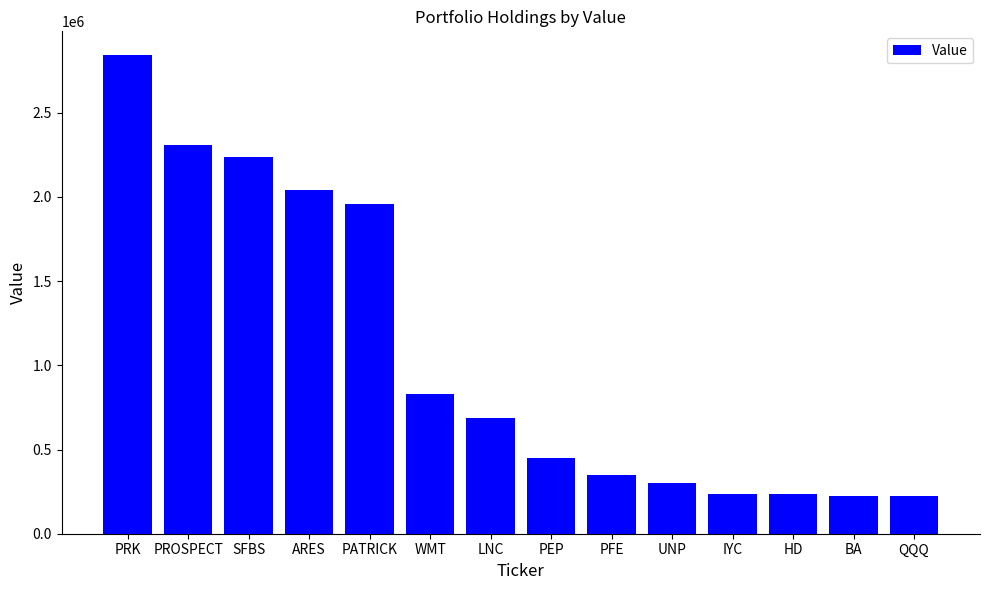

Between ARES and PATRICK, which is larger?

ARES